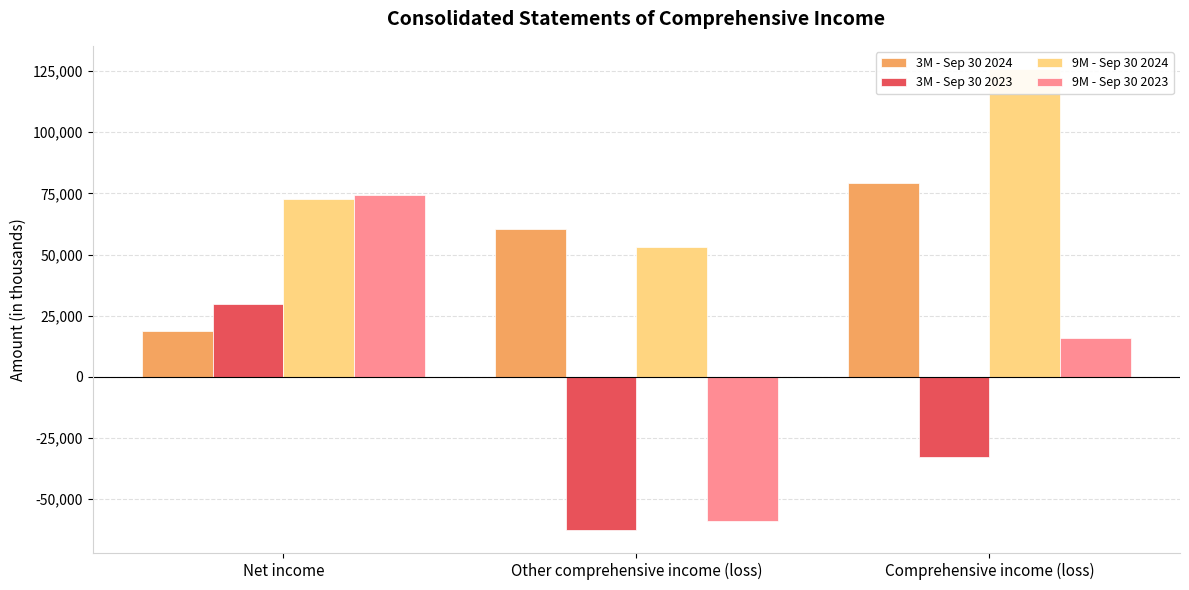

What is the lowest value of the 3M - Sep 30 2023 series?

-62610